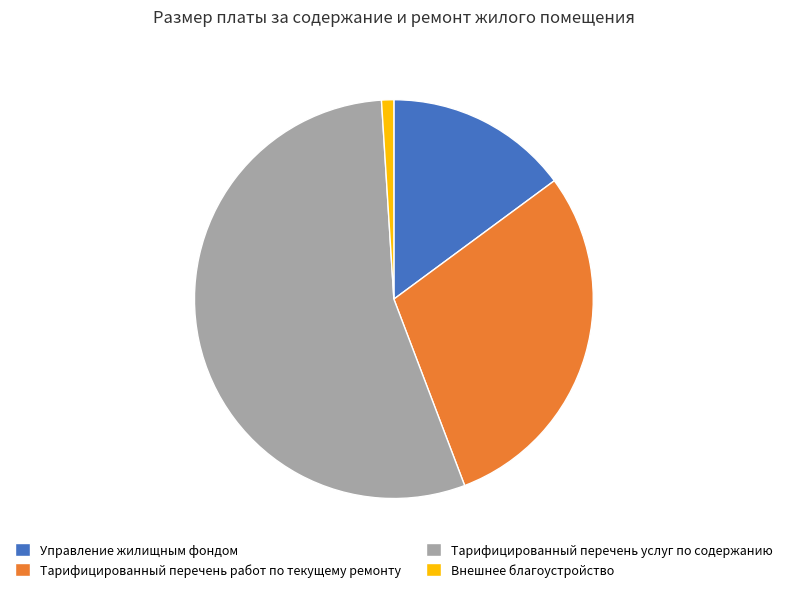

What is the largest slice in the pie chart?

Тарифицированный перечень услуг по содержанию